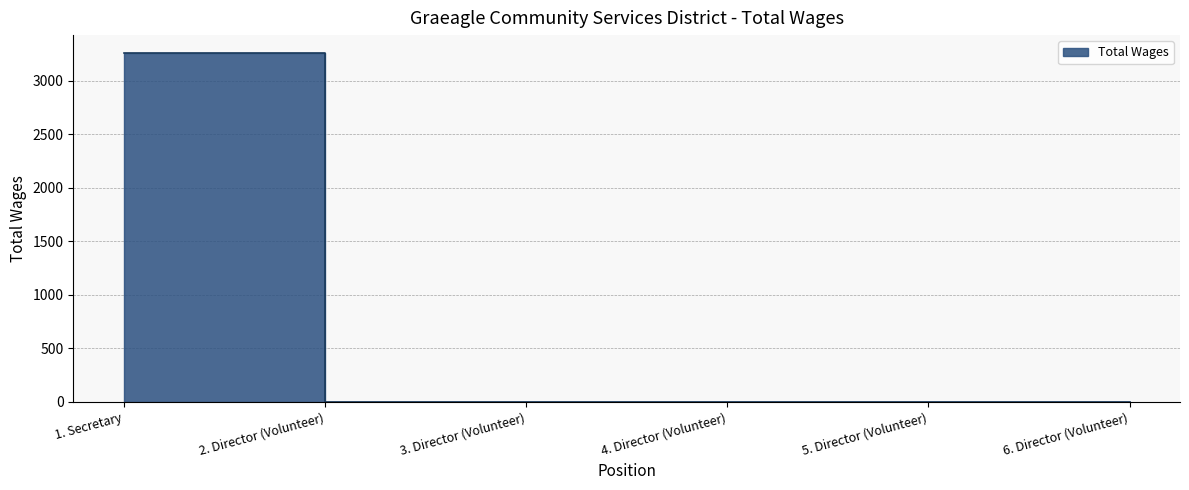

List the labels in order of value, smallest first.

2. Director (Volunteer), 3. Director (Volunteer), 4. Director (Volunteer), 5. Director (Volunteer), 6. Director (Volunteer), 1. Secretary